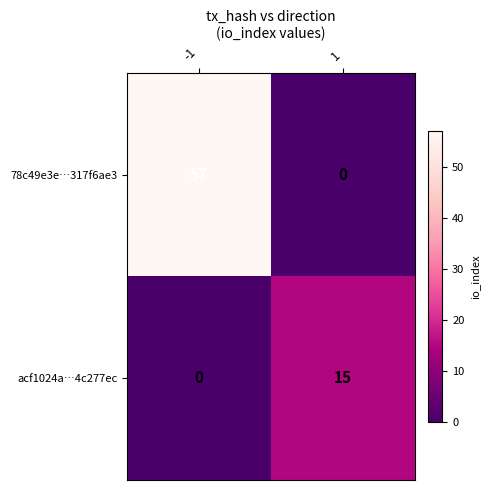

Between -1 and 1, which series saw the biggest shift?

78c49e3e…317f6ae3